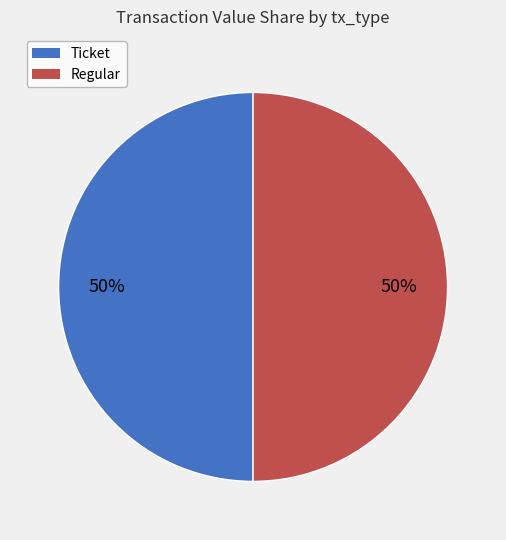

Approximately how many times larger is the value at Regular compared to Ticket?

1.0